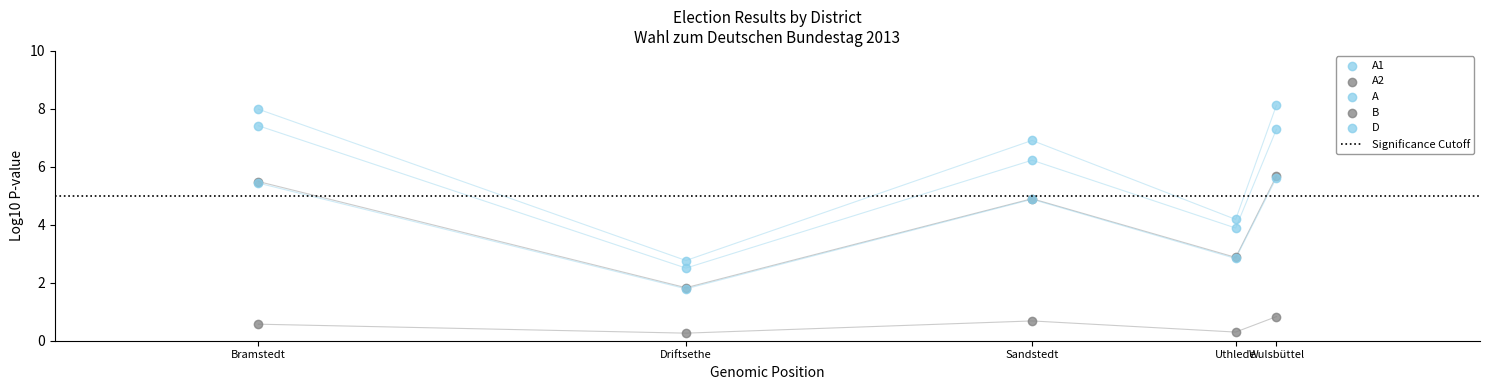

Which series contains the highest Y value?

A